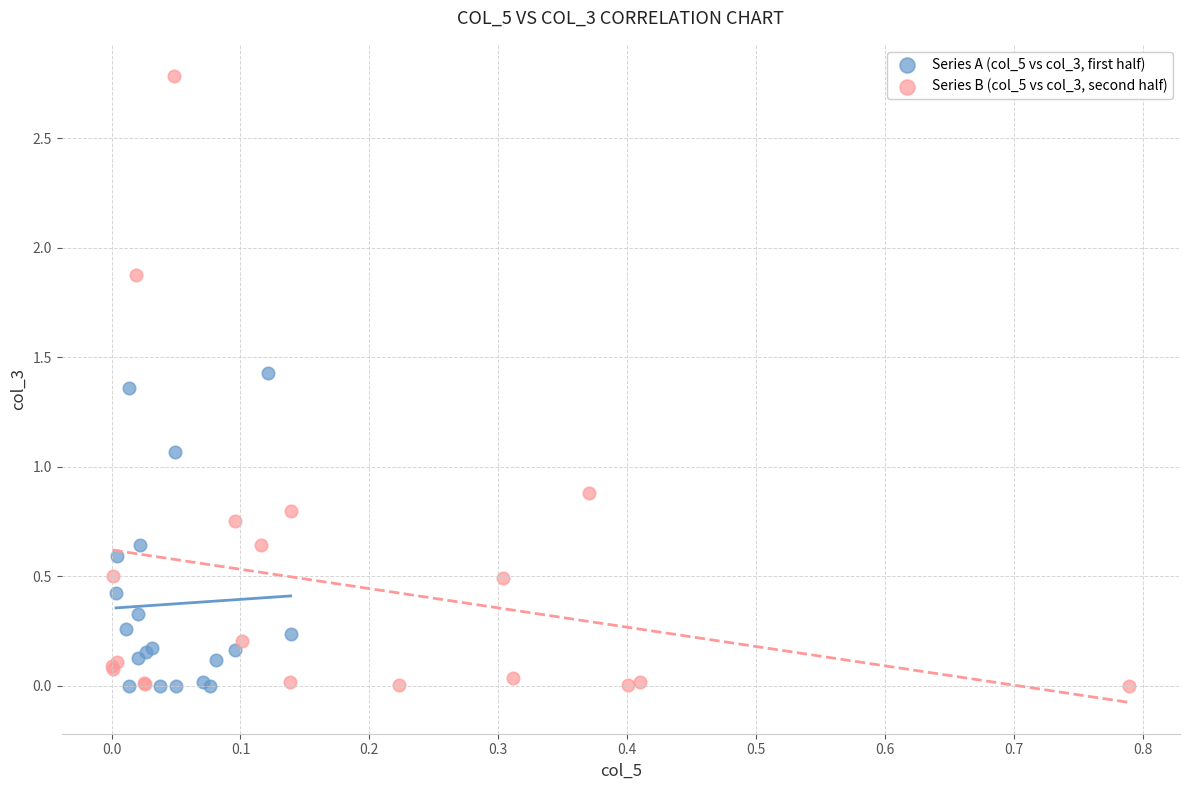

Which series has the widest spread of Y values?

Series B (col_5 vs col_3, second half)